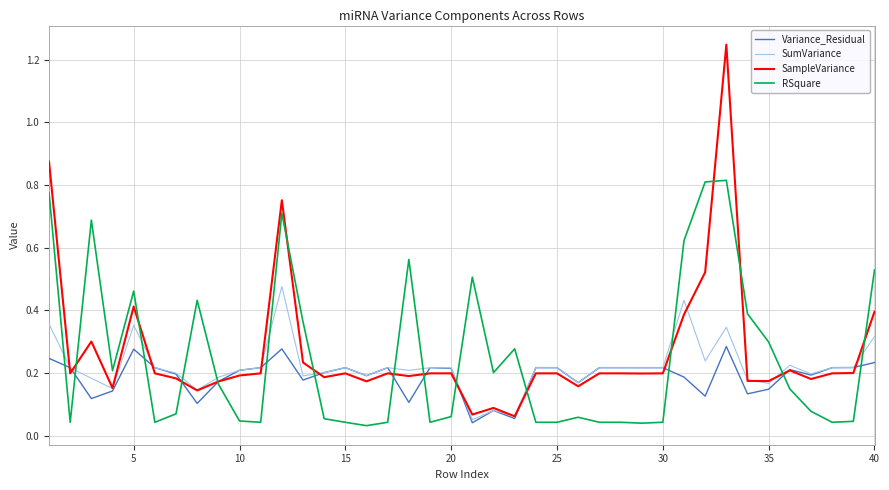

Which series ends up on top after the final intersection of SumVariance and RSquare?

RSquare